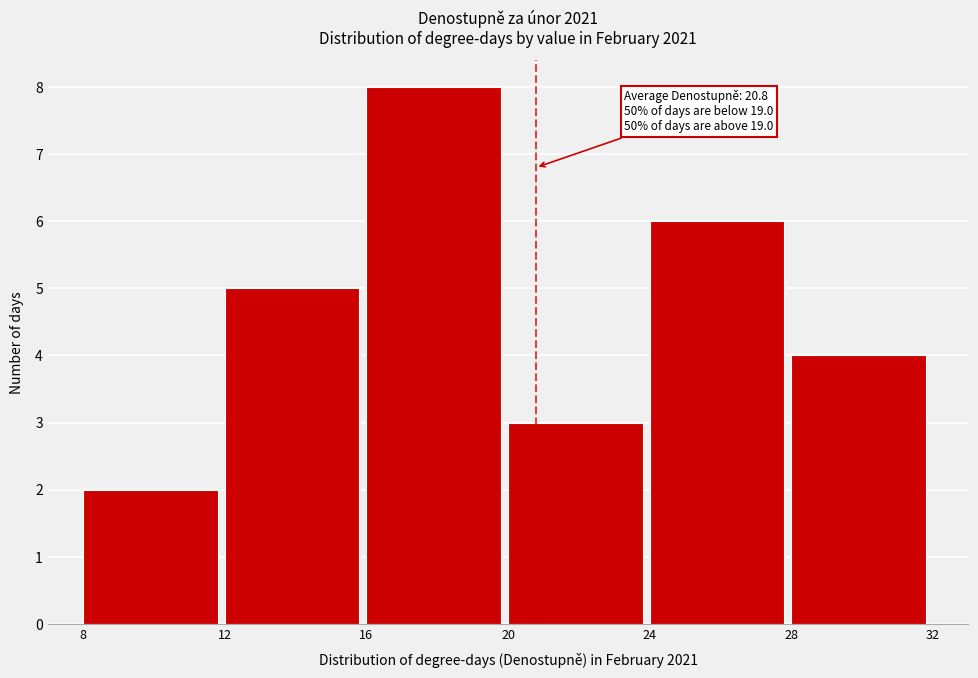

Which range on the x-axis has the tallest bar?

16 to 20